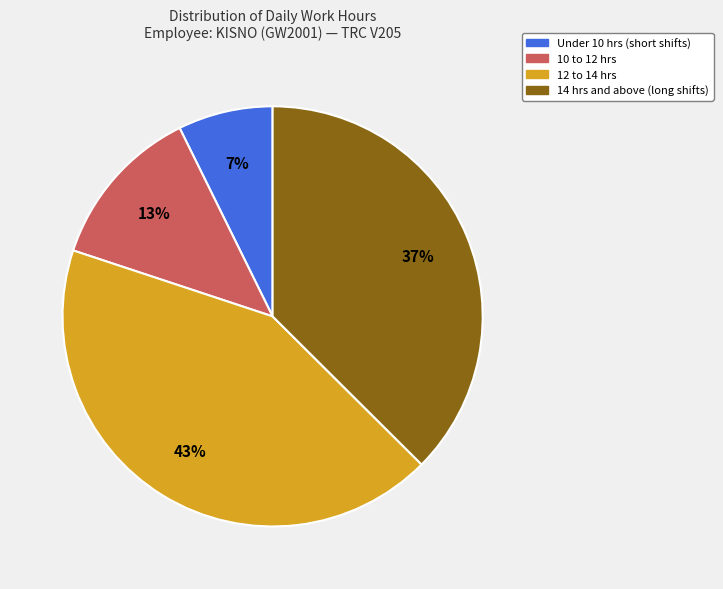

To the nearest percent, what is the average slice percentage?

25%